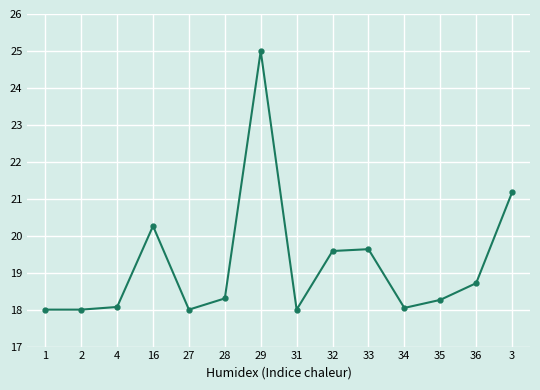

What is the value of the 5th point from the left?

18.0